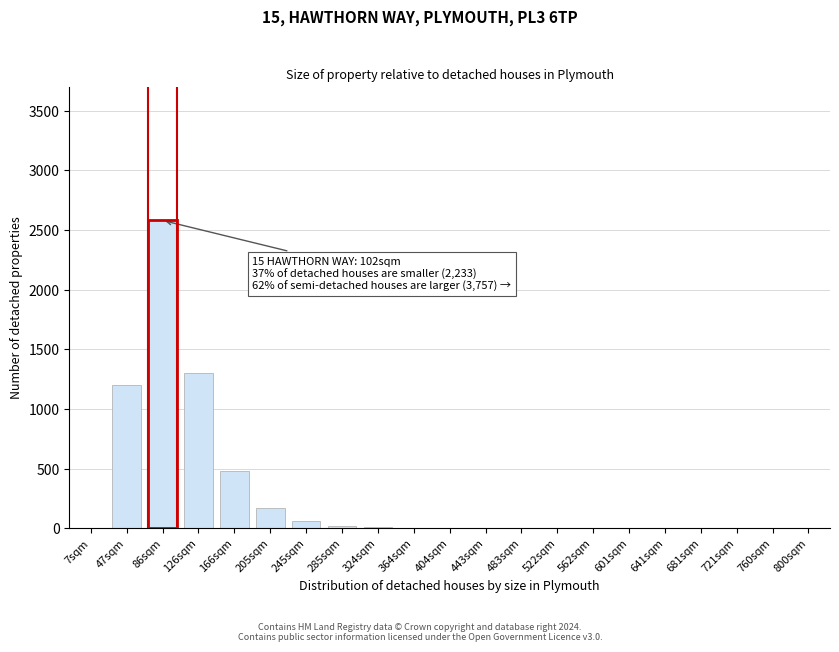

True or false: the data shows 1560 at 641sqm.

False